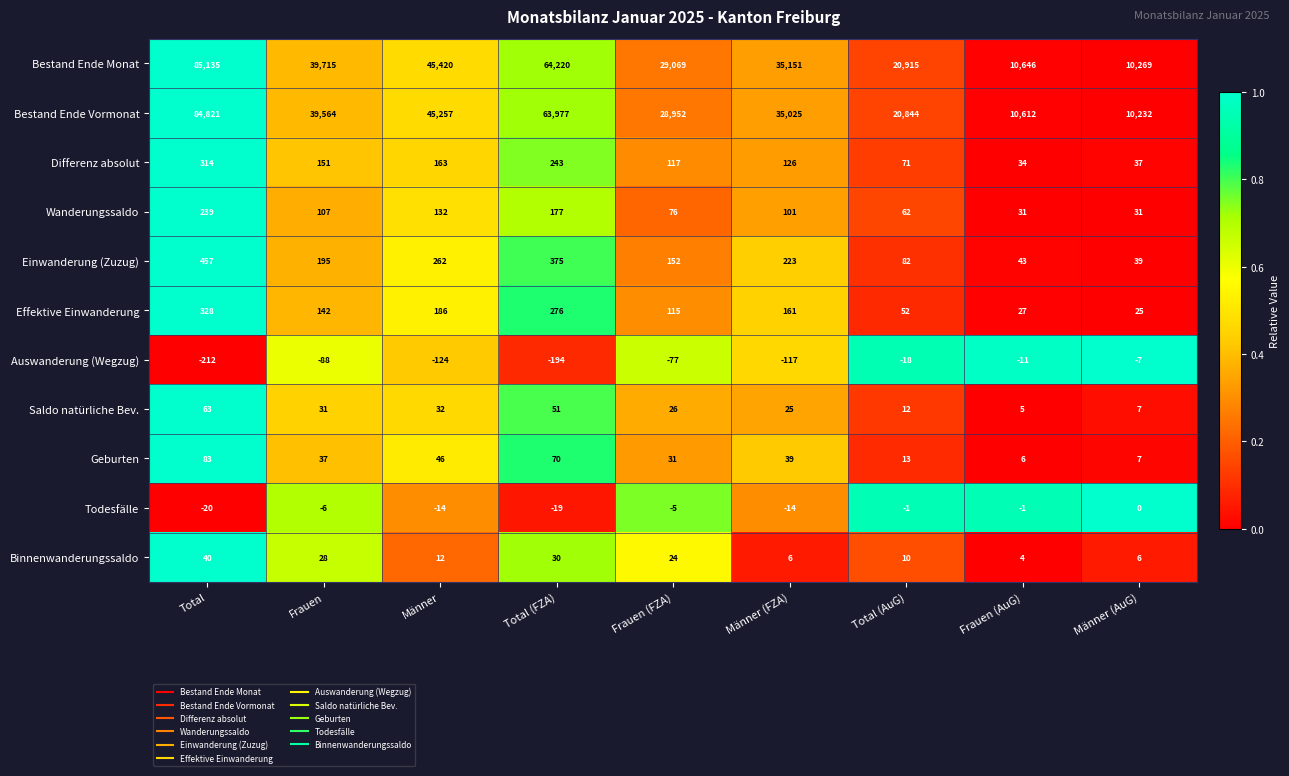

Count the number of categories in the chart.

9